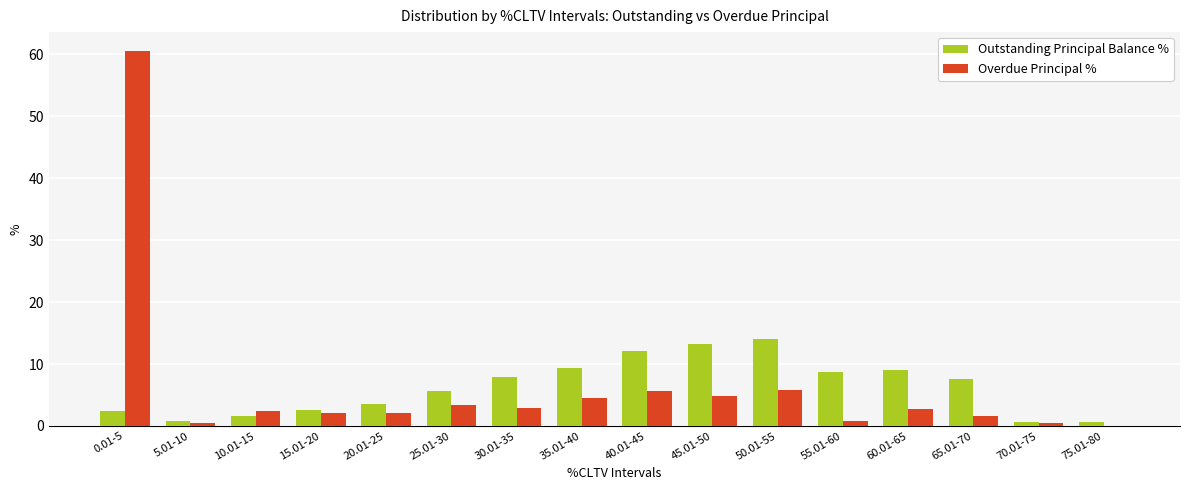

True or false: Outstanding Principal Balance % has a value of 5.4 at 55.01-60.

False